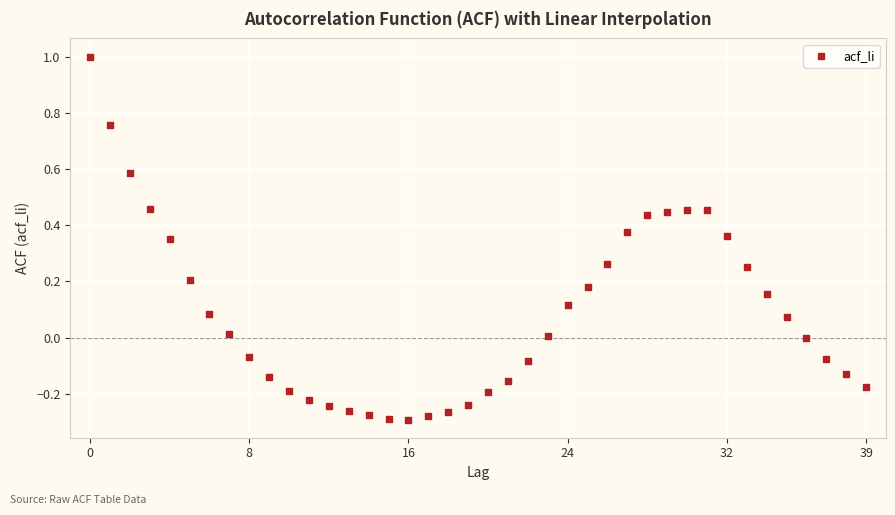

What is the range of Y values (max minus min)?

1.3